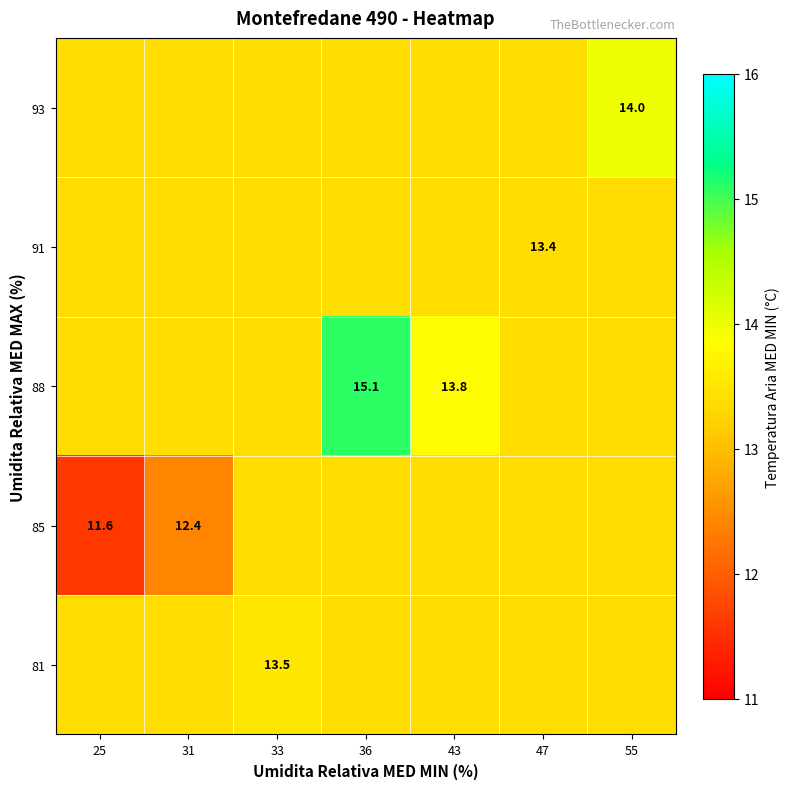

What is the spread (max minus min) of values at 43?

0.4